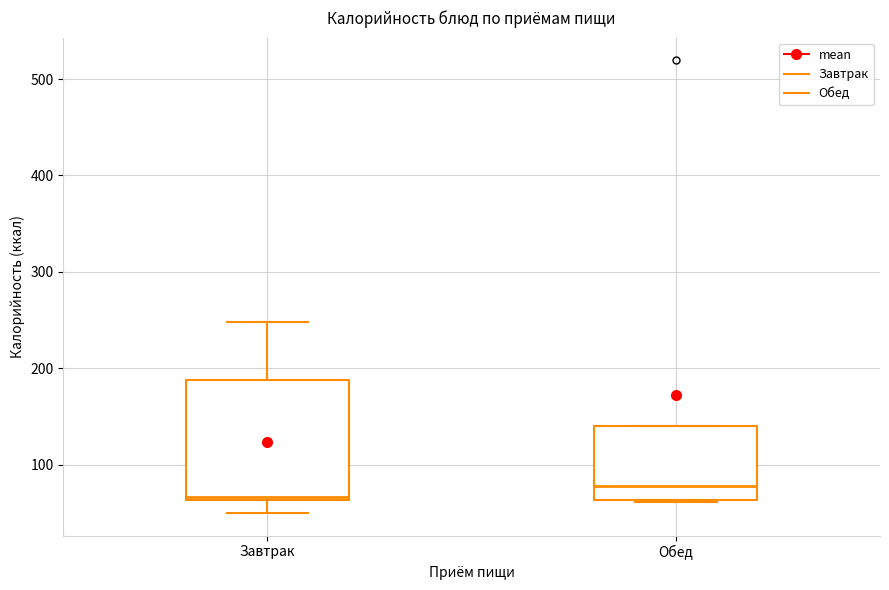

Reading left to right, transcribe this box plot: for each box, give where its median line is, the range the box spans, and where its two whiskers end, as read against the y-axis. The values are not printed on the chart, so give them approximately, as read against the axis.

Завтрак: median 70, box 60 to 190, whiskers 50 to 250
Обед: median 80, box 60 to 140, whiskers 60 to 140